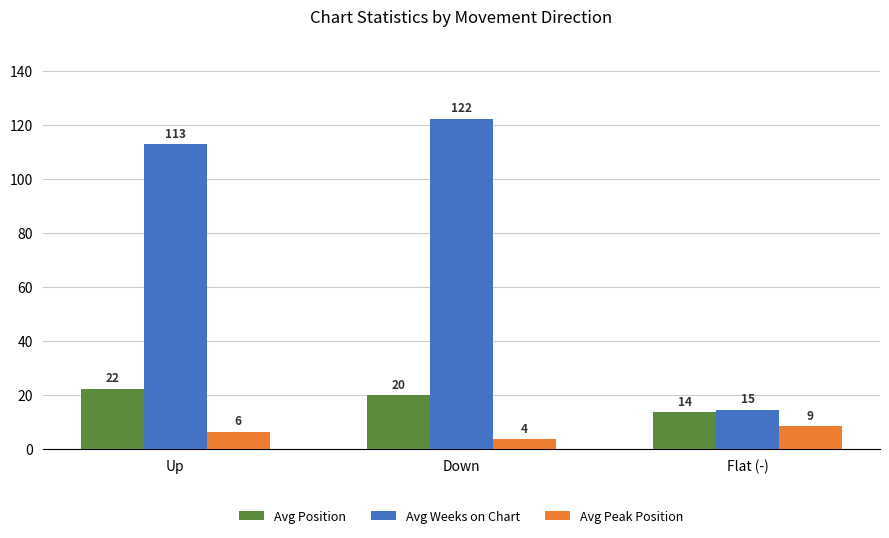

Are the bars horizontal?

No